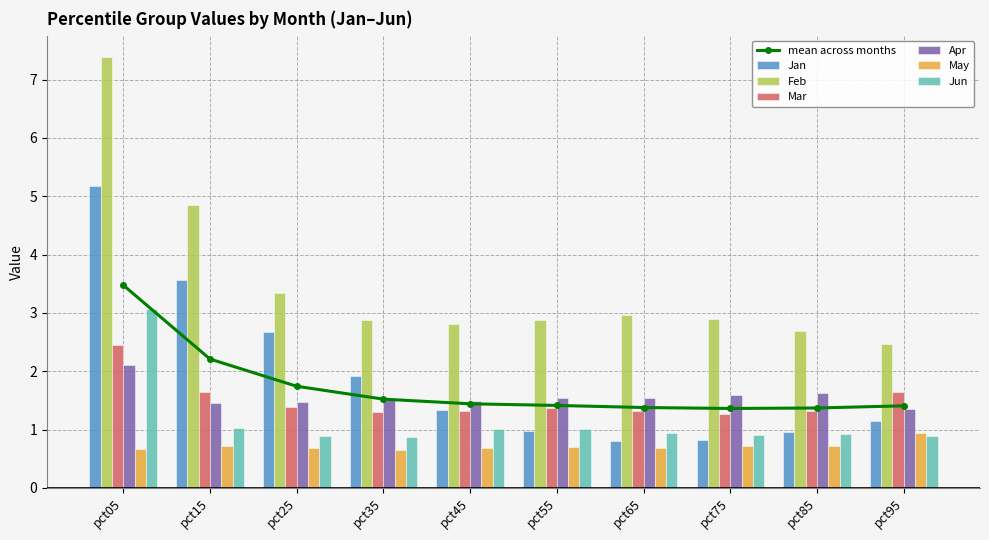

Between pct85 and pct75, which is larger?

pct85